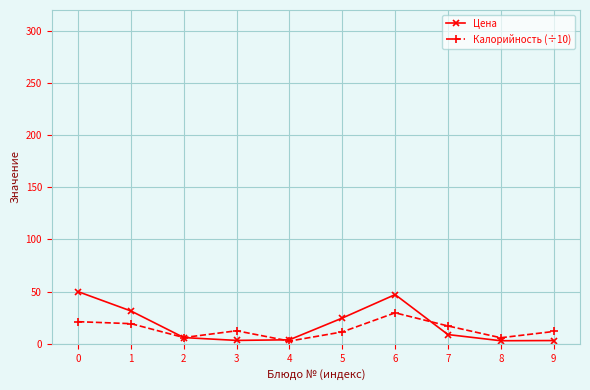

What is the highest value of the Калорийность (÷10) series?

29.7